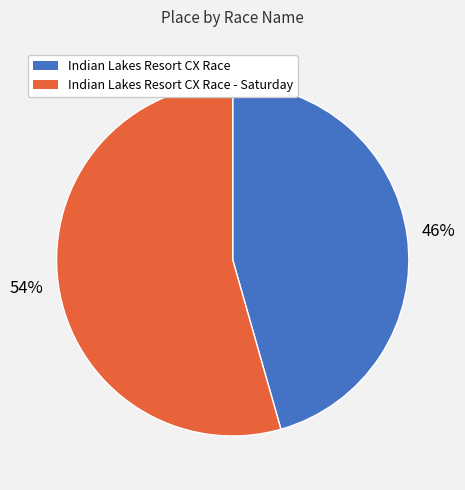

To the nearest percent, what is the combined percentage of Indian Lakes Resort CX Race and Indian Lakes Resort CX Race - Saturday?

100%